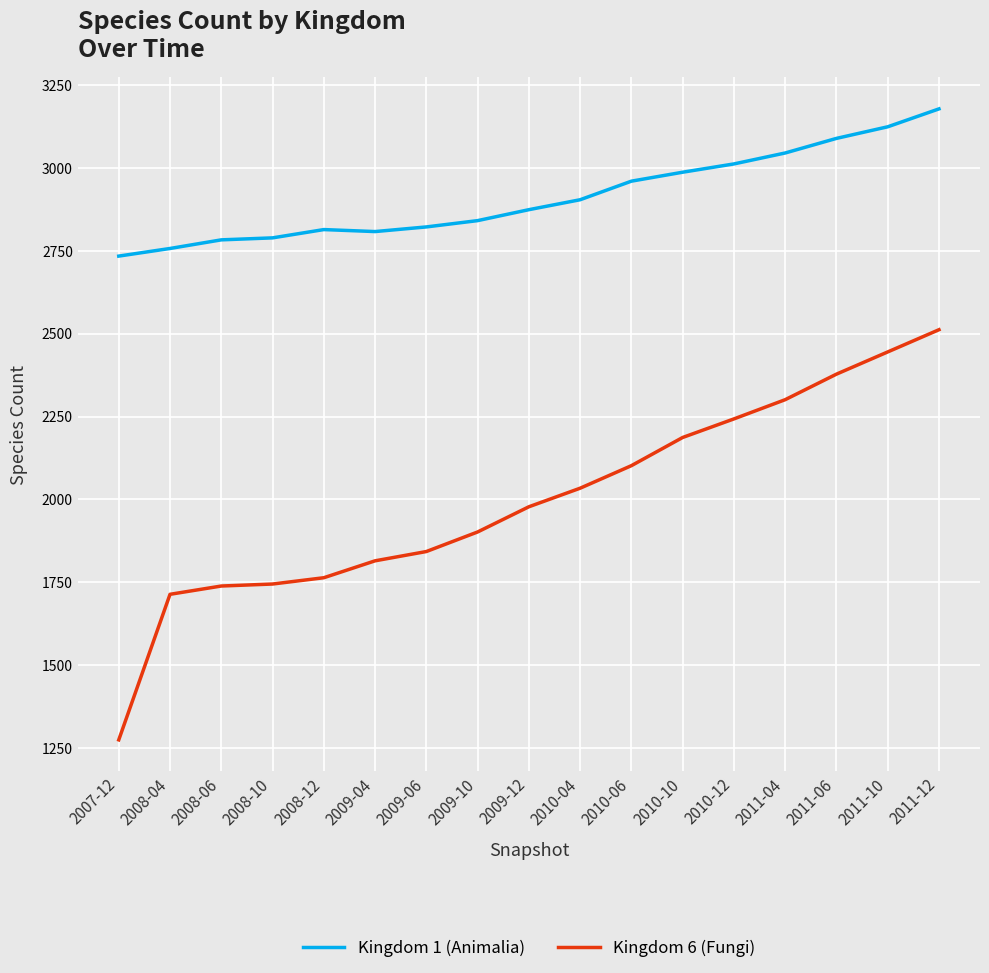

At which label is Kingdom 1 (Animalia) closest to 2956?

2010-06